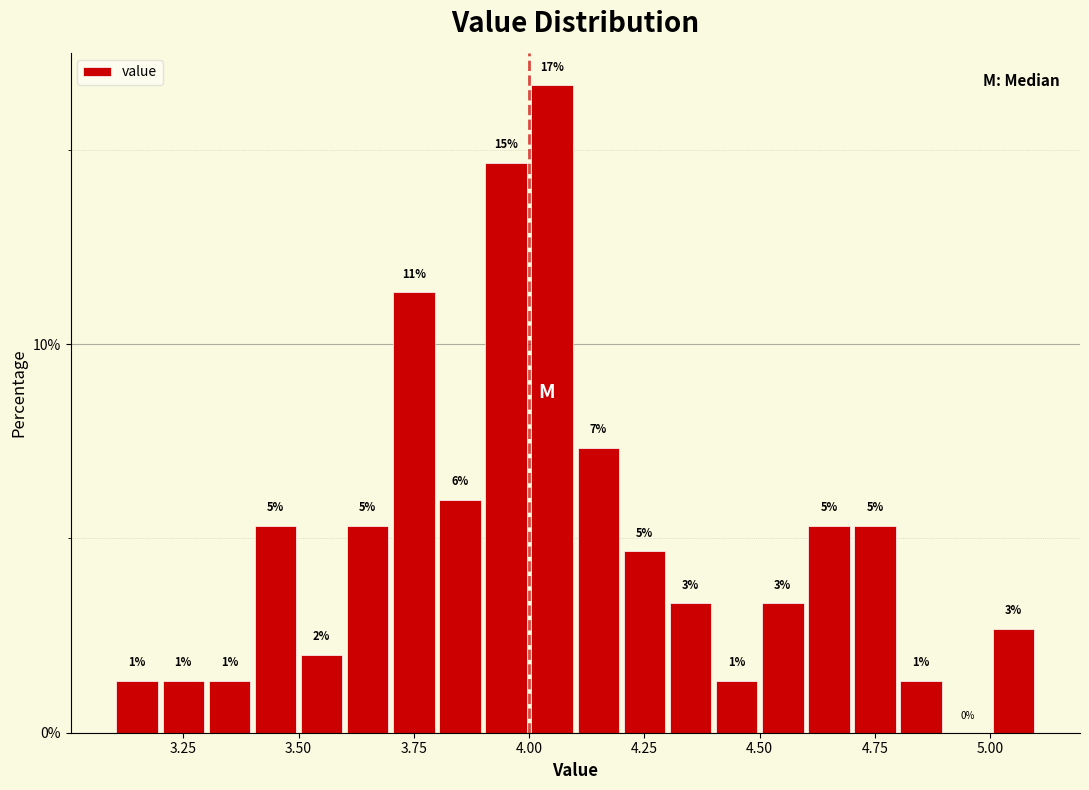

Read against the x-axis, roughly where is the centre of the tallest bar?

4.05